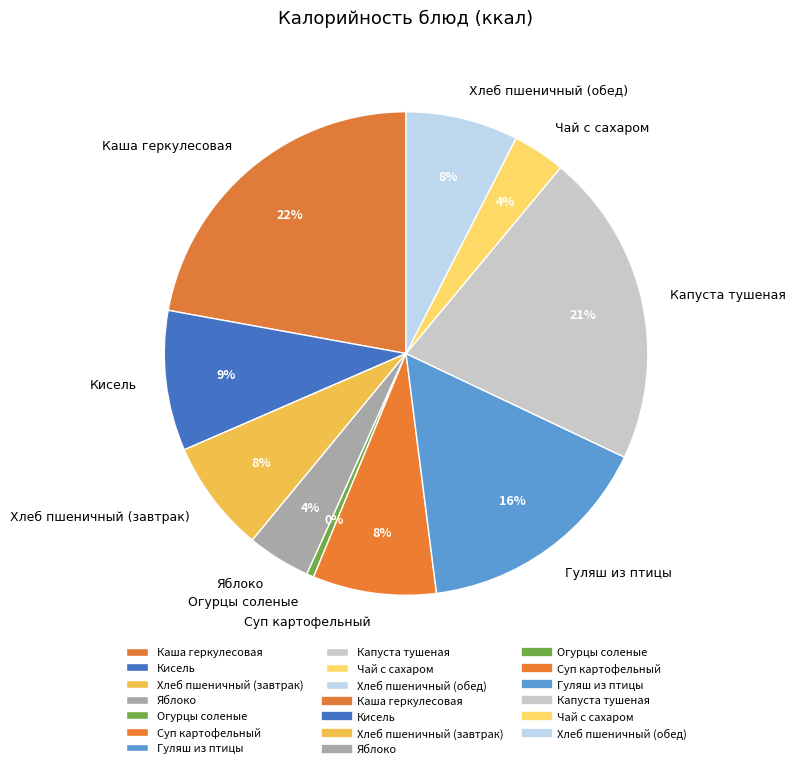

Which slice is the largest?

Каша геркулесовая